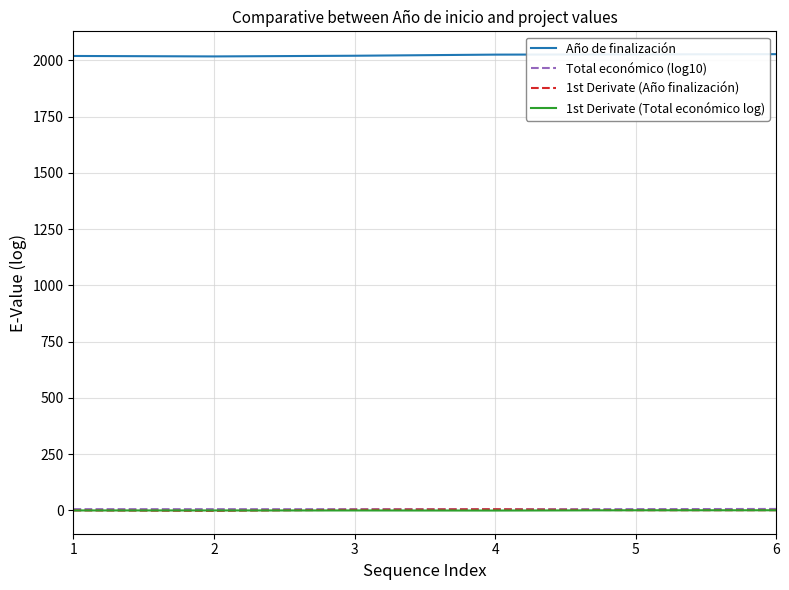

What is the sum of the Año de finalización values at 6 and 1?

4048.0